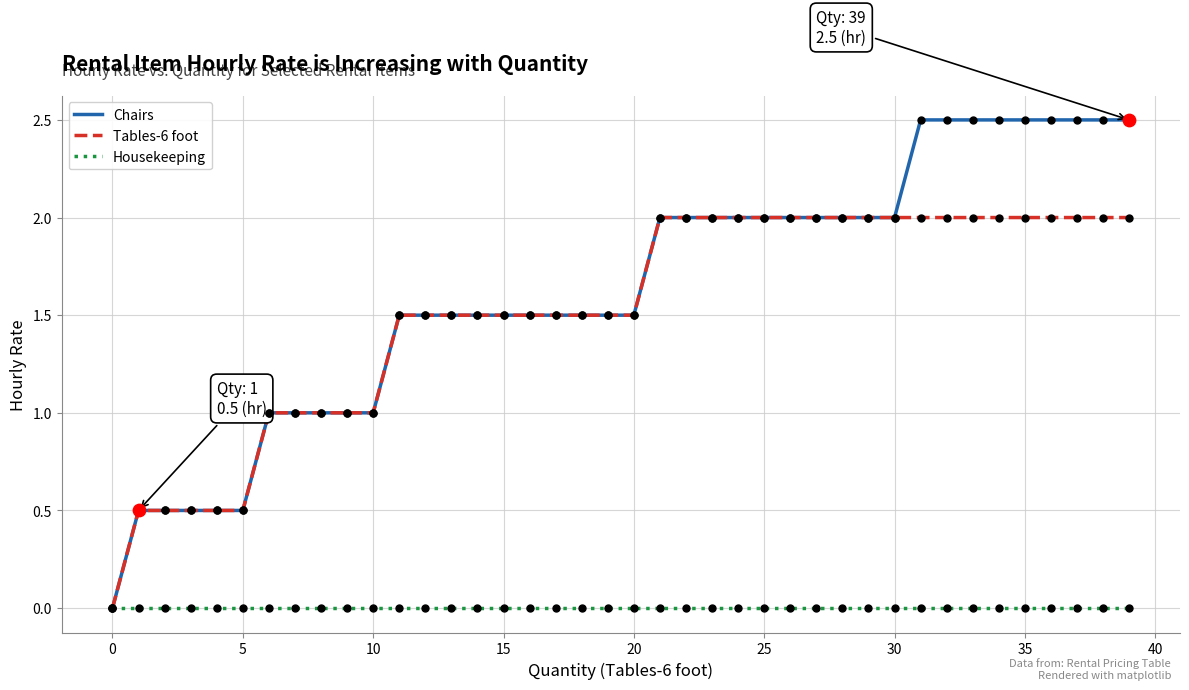

What are all the series names shown in the legend?

Chairs, Tables-6 foot, Housekeeping